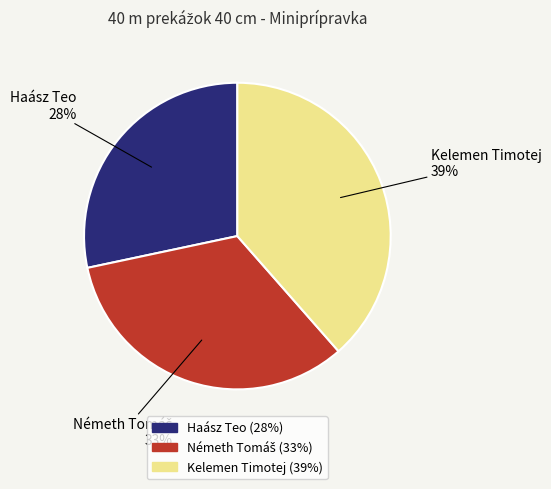

How many segments does this pie chart have?

3